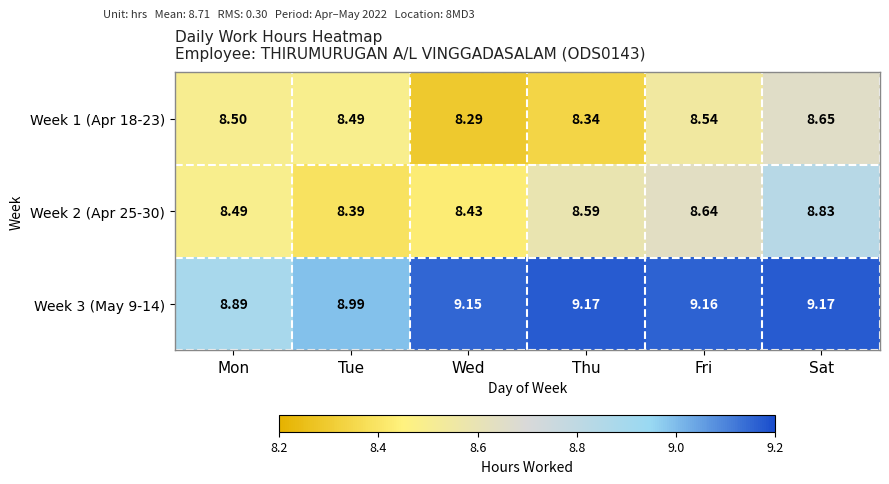

At which category is the sum across all series the highest?

Sat